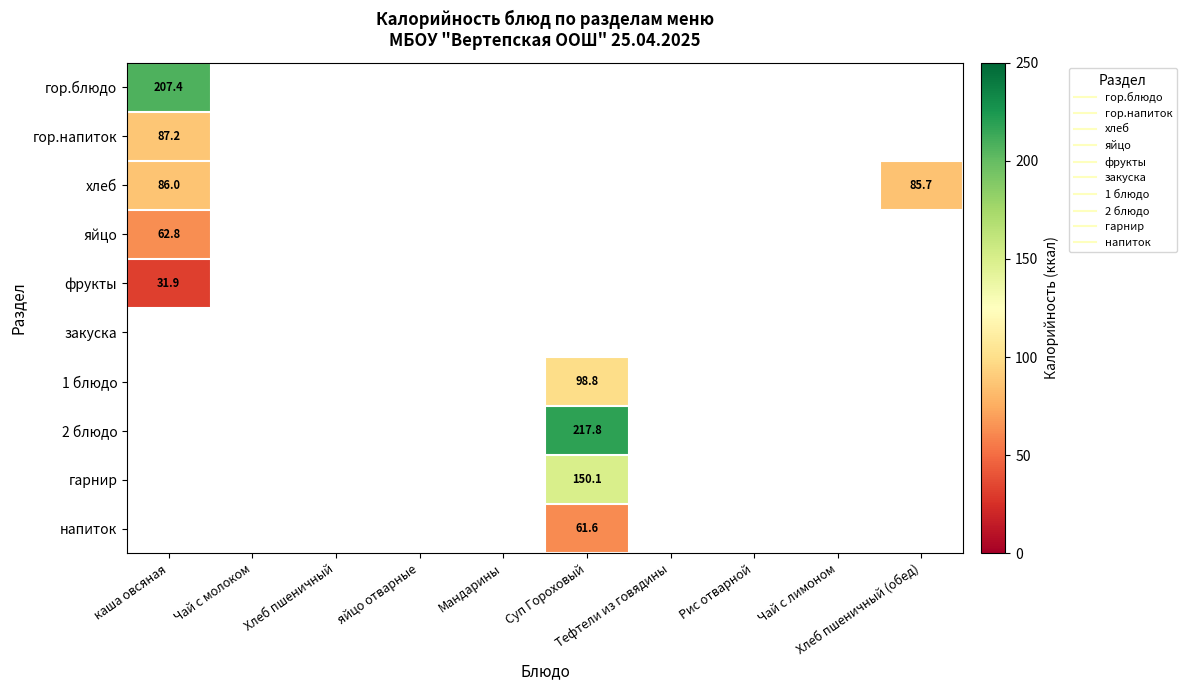

Is the value of гор.блюдо at Хлеб пшеничный (обед) greater than the value of гарнир at Хлеб пшеничный (обед)?

No